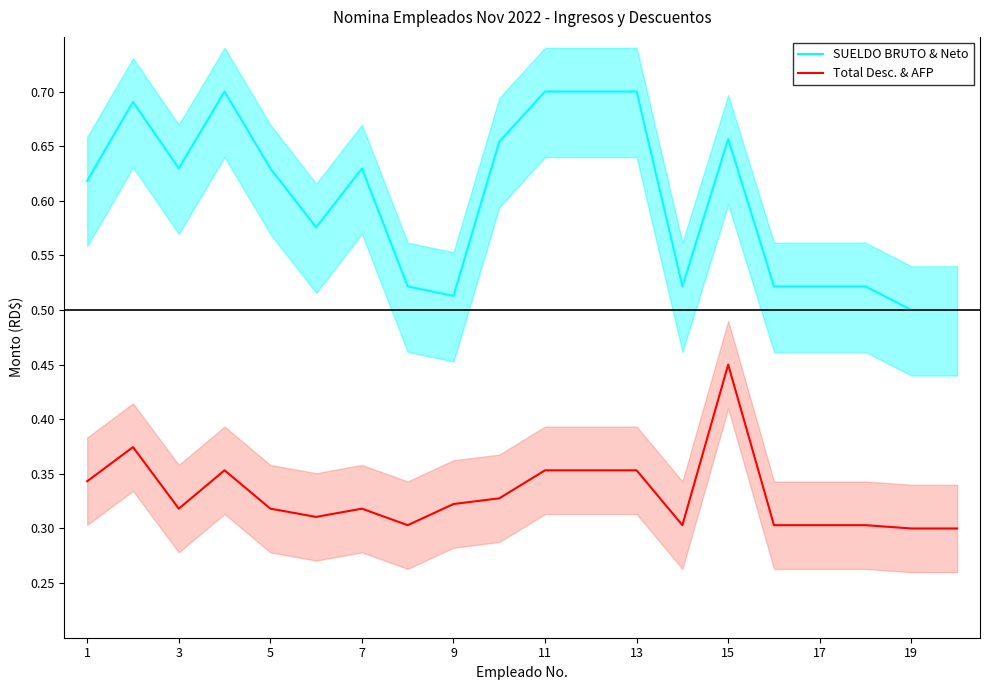

Which category has the highest value in the Total Desc. & AFP series?

15